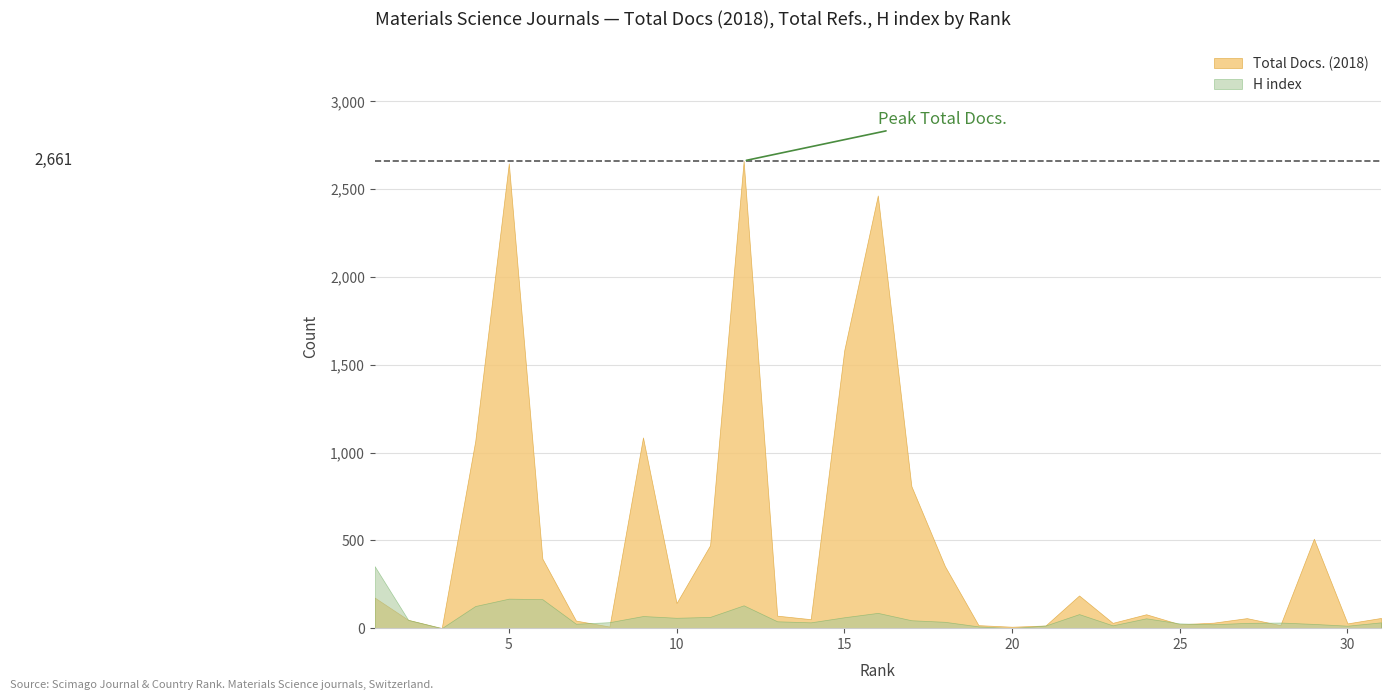

Which series has the largest total across all categories?

Total Docs. (2018)